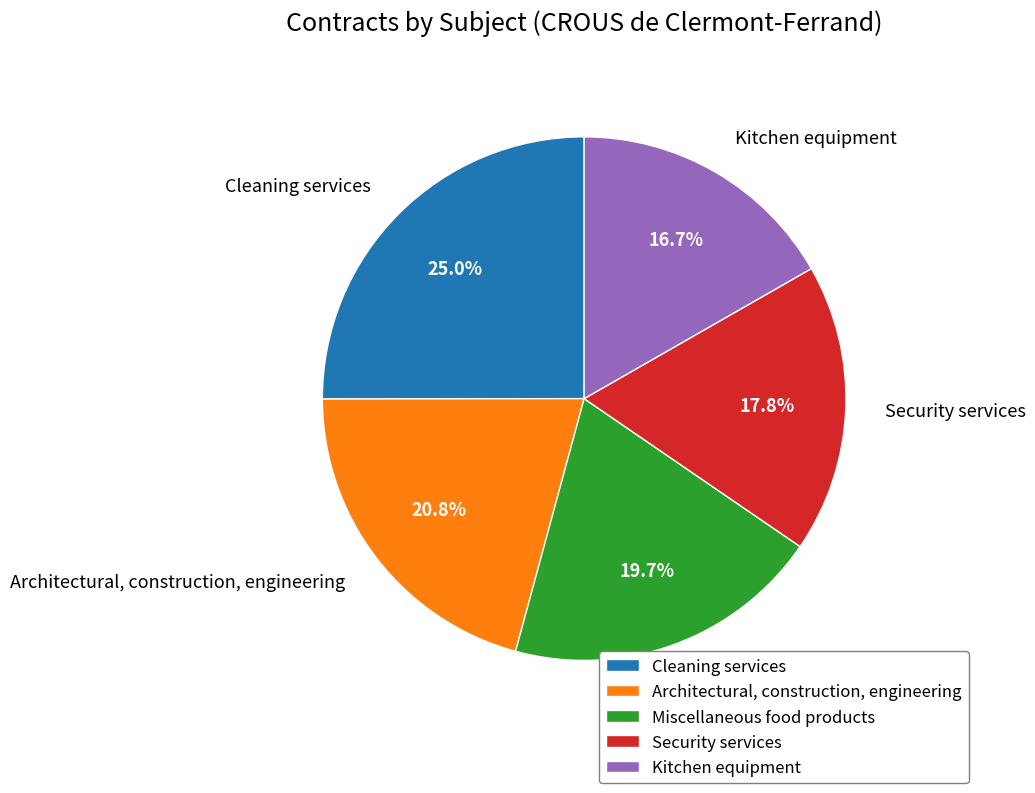

Rank the categories by value from lowest to highest.

Kitchen equipment, Security services, Miscellaneous food products, Architectural, construction, engineering, Cleaning services